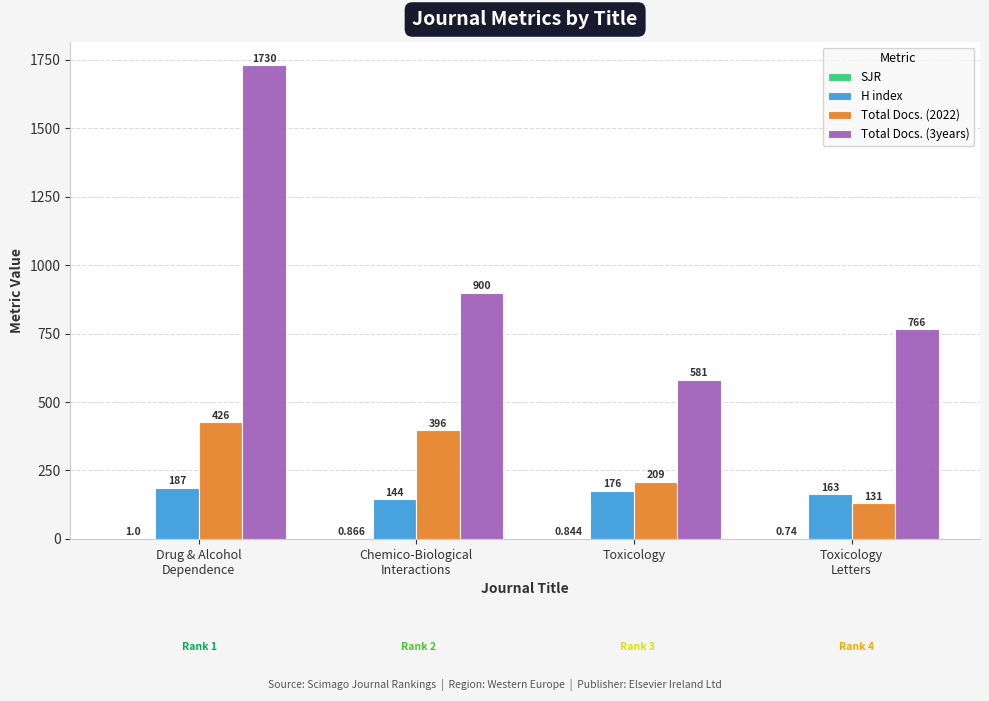

How many Total Docs. (2022) values are between 209 and 426?

3